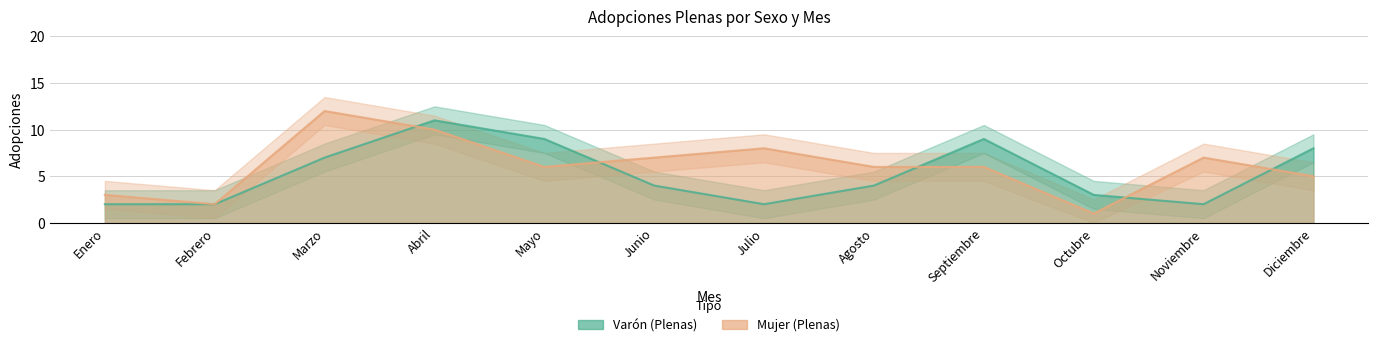

The Mujer (Plenas) series shows 6 at Mayo. True or false?

True